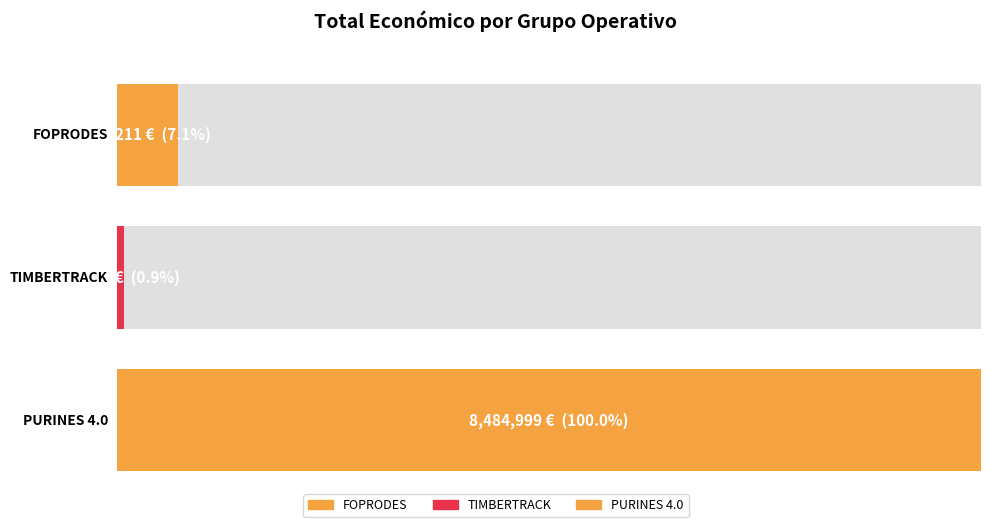

What is the ratio of the value at PURINES 4.0 to the value at TIMBERTRACK?

112.3